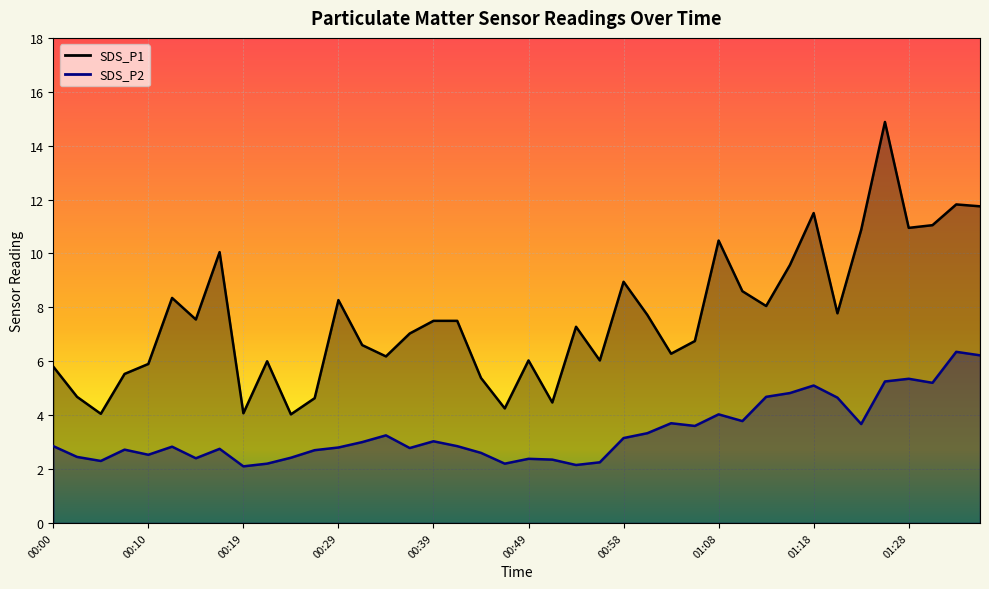

At 00:27, list the series in order from smallest to largest.

SDS_P2, SDS_P1